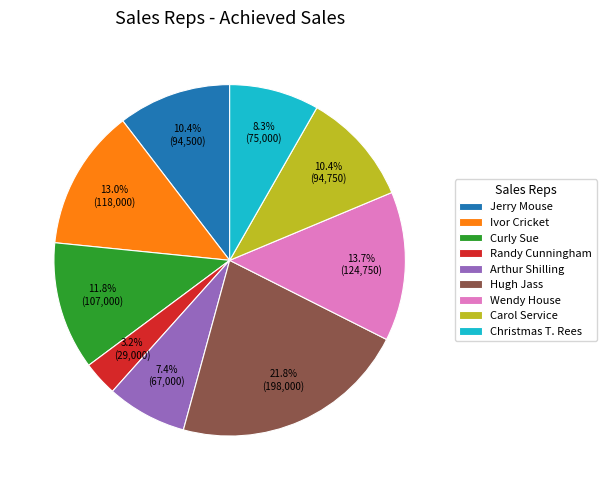

Which has a higher value, Ivor Cricket or Arthur Shilling?

Ivor Cricket